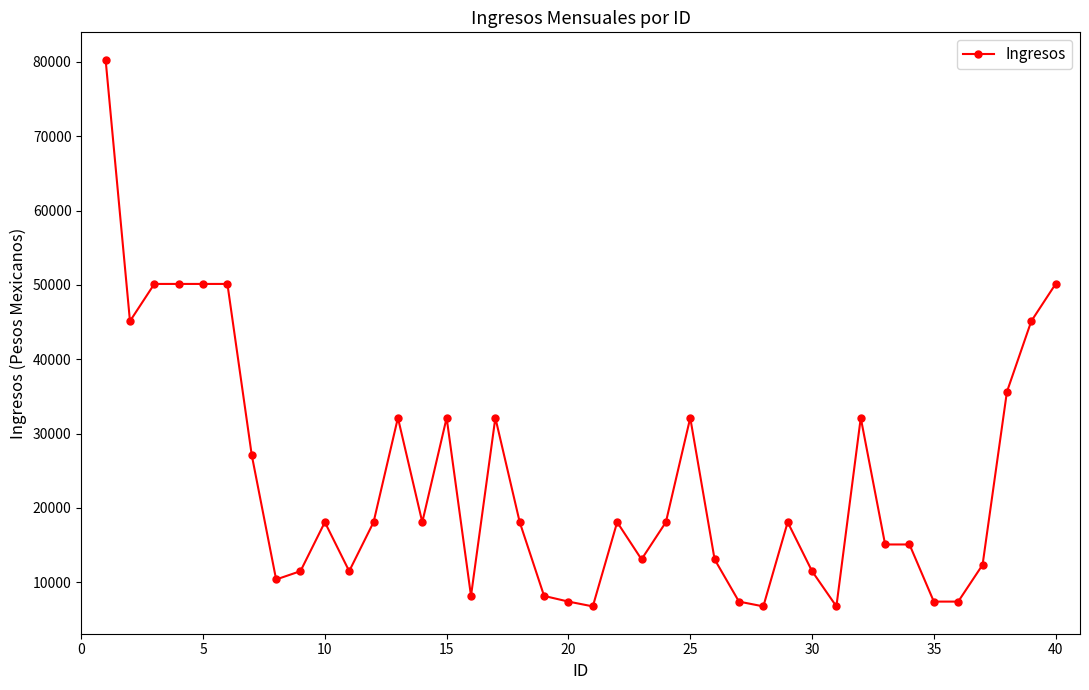

What is the value of the 16th point from the left?

8164.8